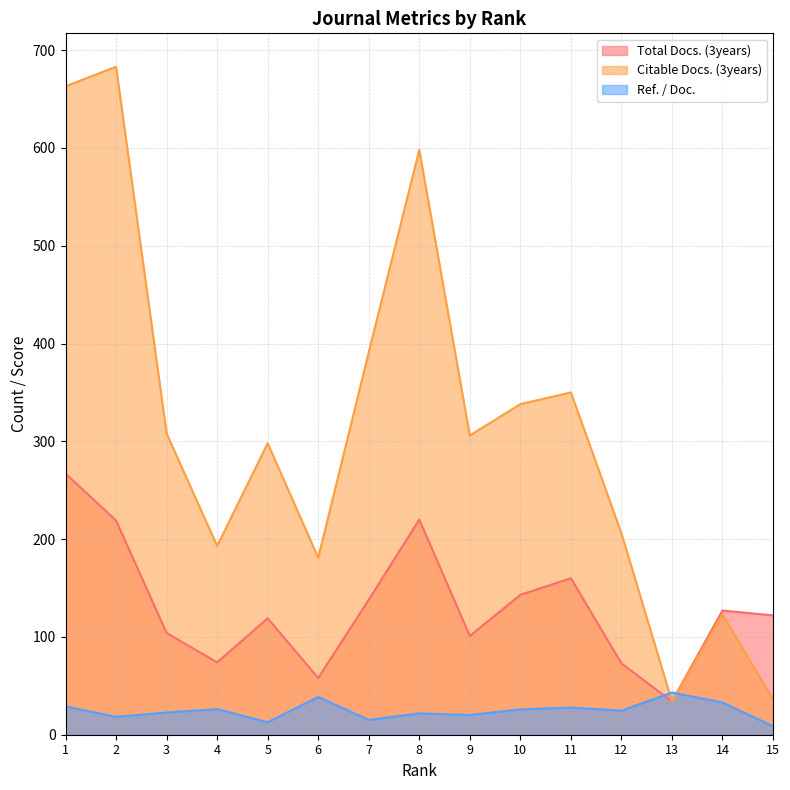

What is the minimum value shown in the chart?

8.7